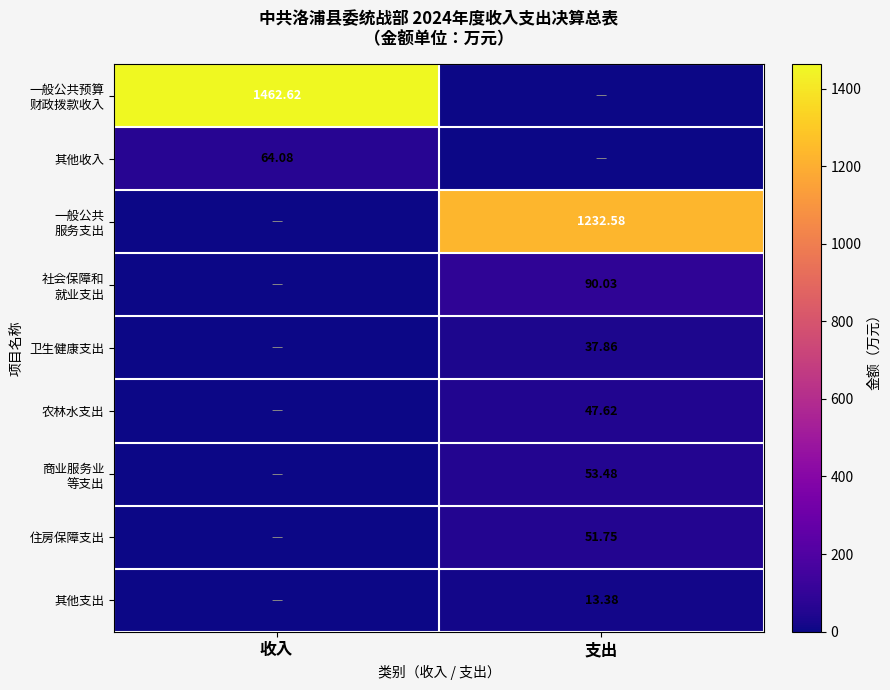

List the labels in order of 农林水支出 value, largest first.

支出, 收入